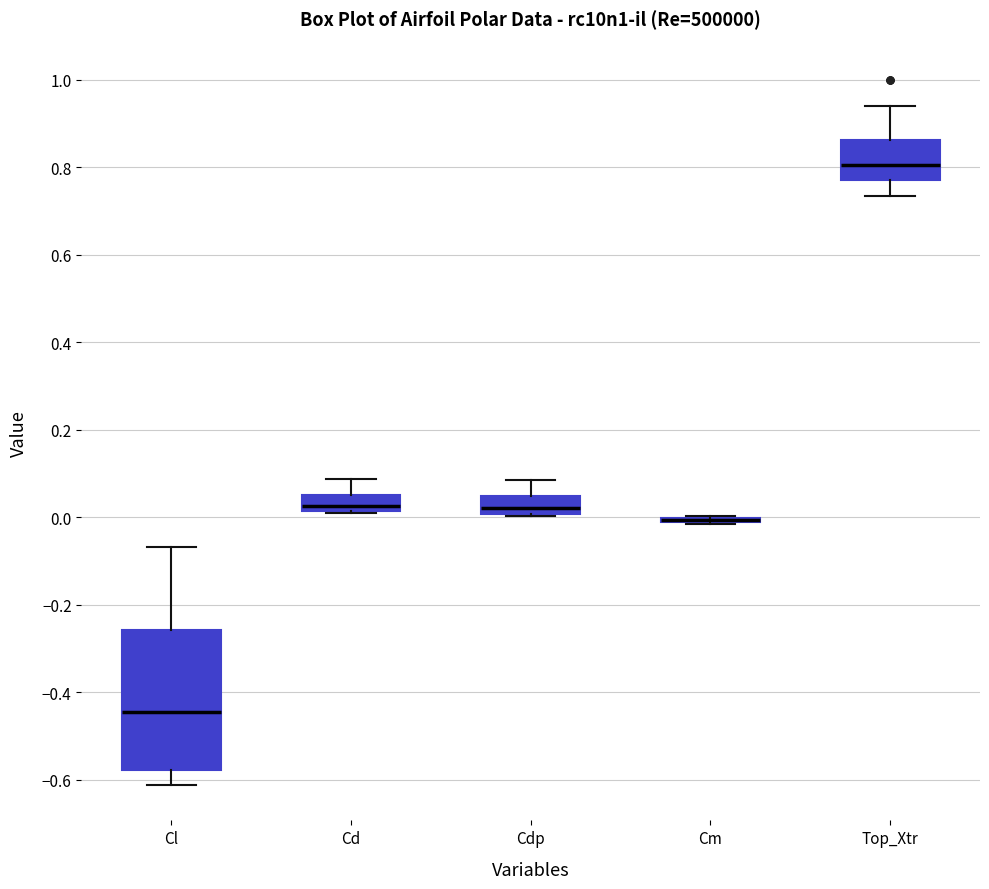

Comparing the boxes themselves (not the whiskers), which one is the tallest?

Cl